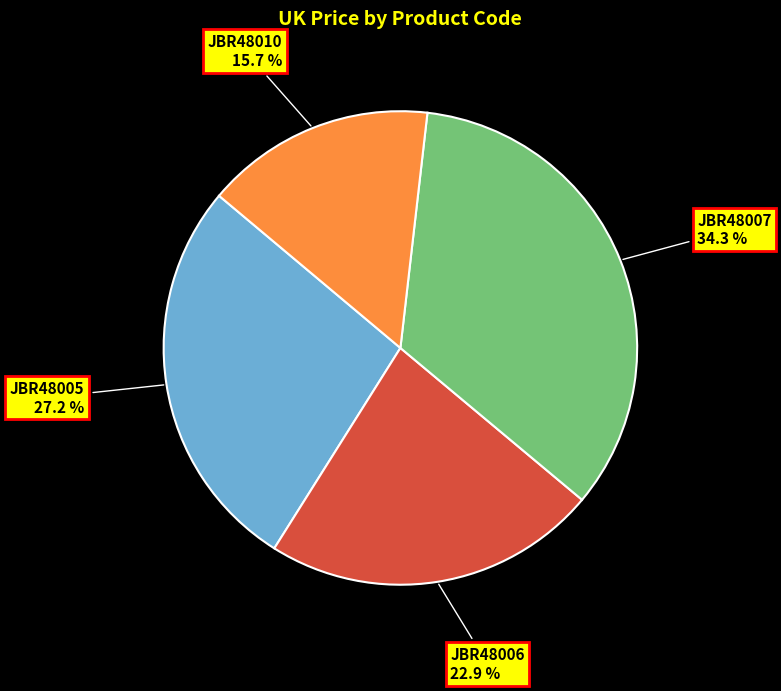

To the nearest percent, what is the average slice percentage?

25%